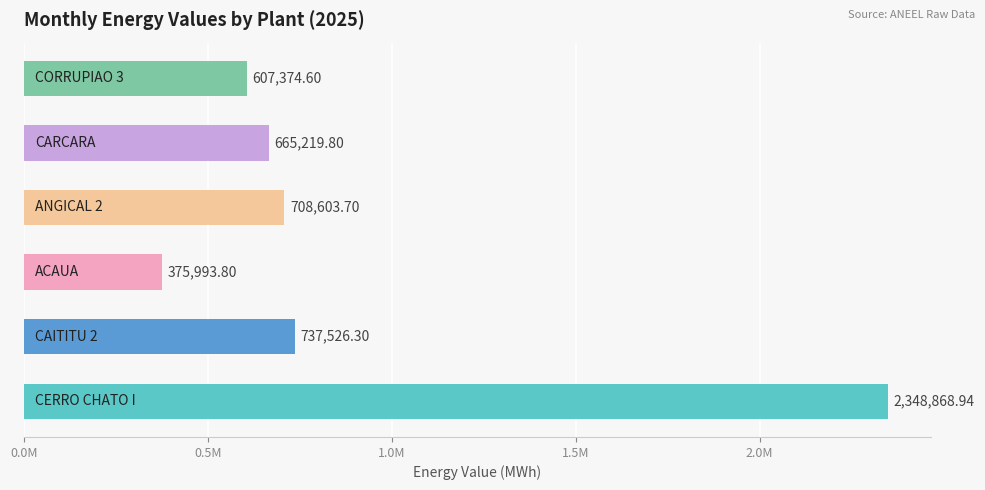

What is the difference between the maximum and second lowest values?

1741494.3